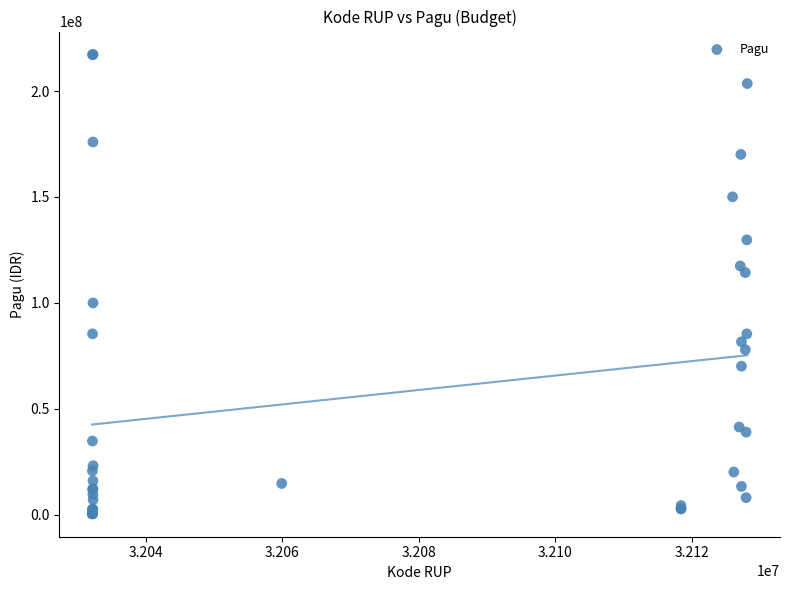

What Y value in the scatter plot is closest to 108830000?

114296000